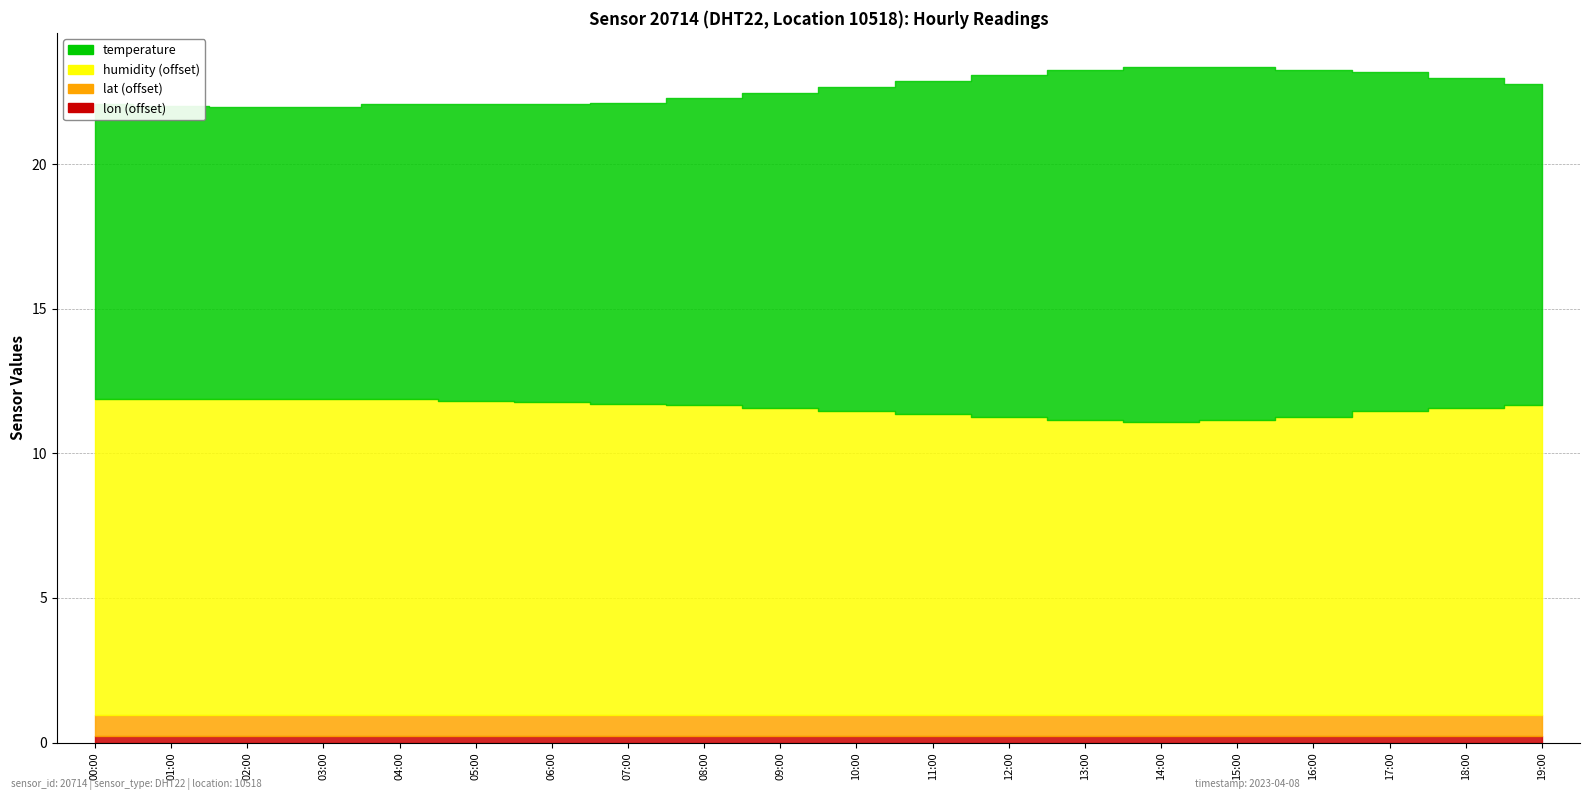

At which category does humidity reach its first local valley?

14:00